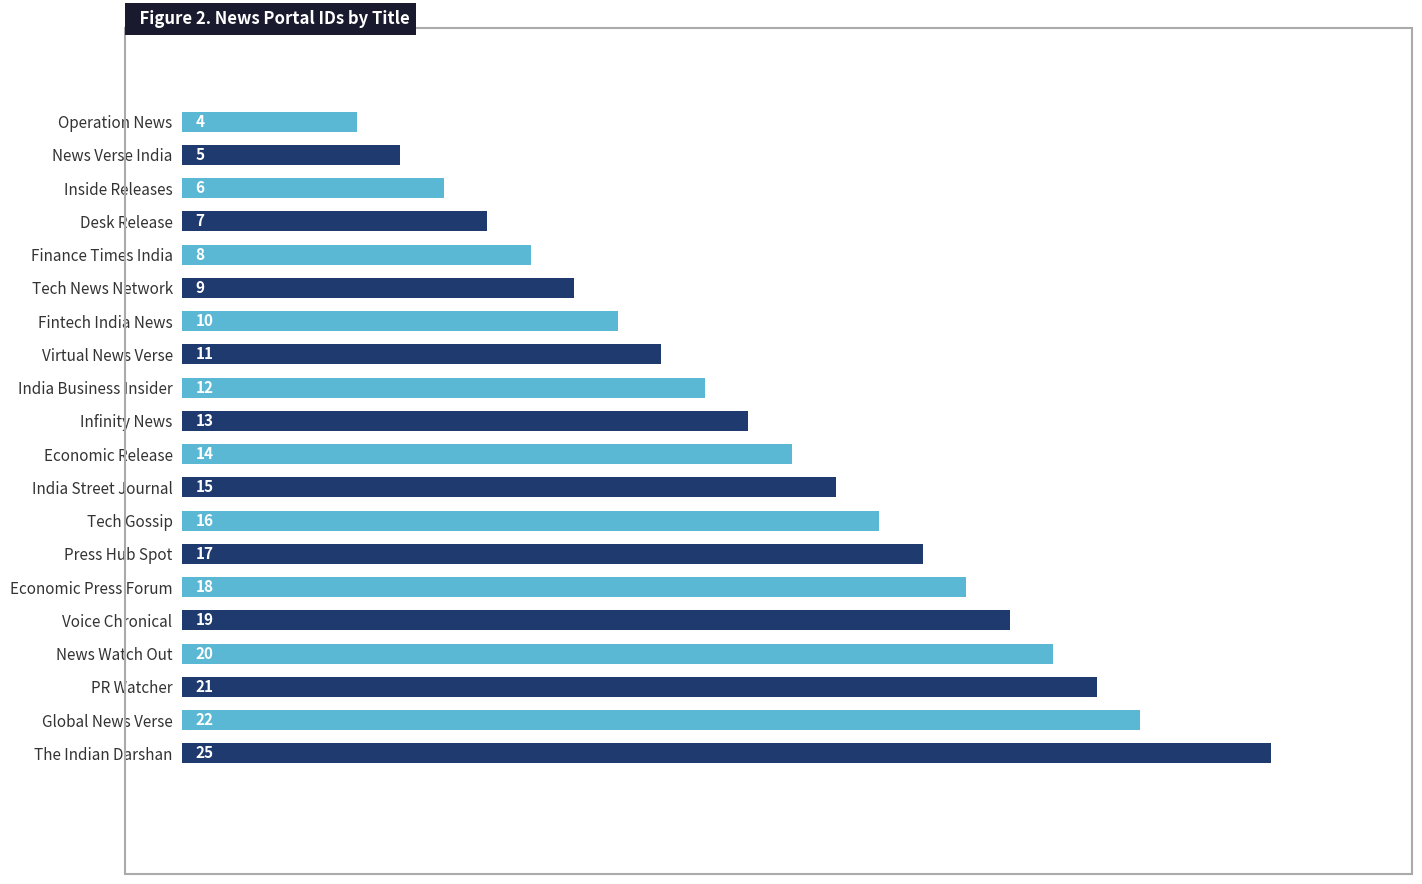

What is the sum of all values?

272